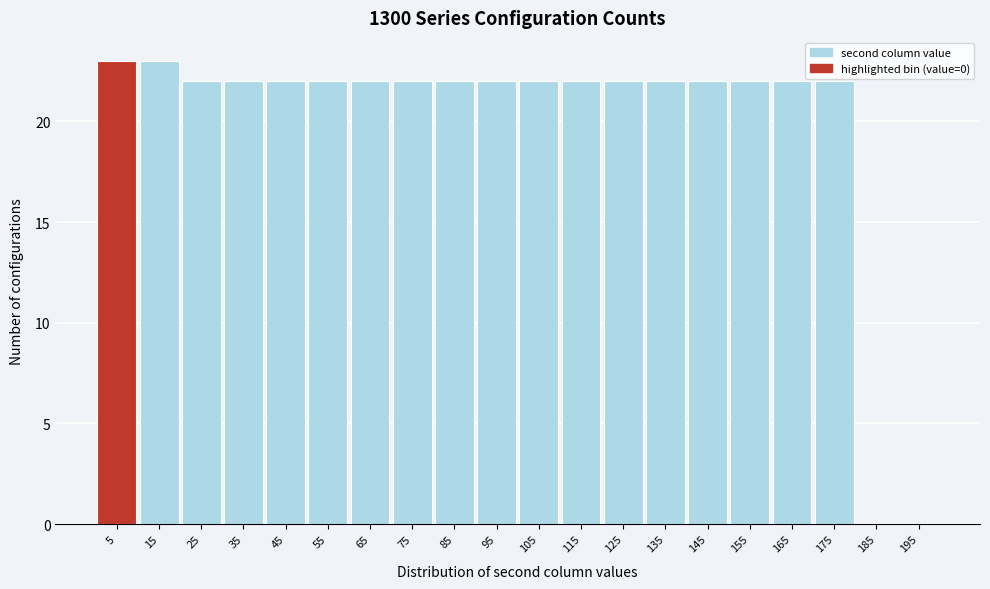

Reading left to right, what are all the values shown in this chart?

5=23	15=23	25=22	35=22	45=22	55=22	65=22	75=22	85=22	95=22	105=22	115=22	125=22	135=22	145=22	155=22	165=22	175=22	185=0	195=0